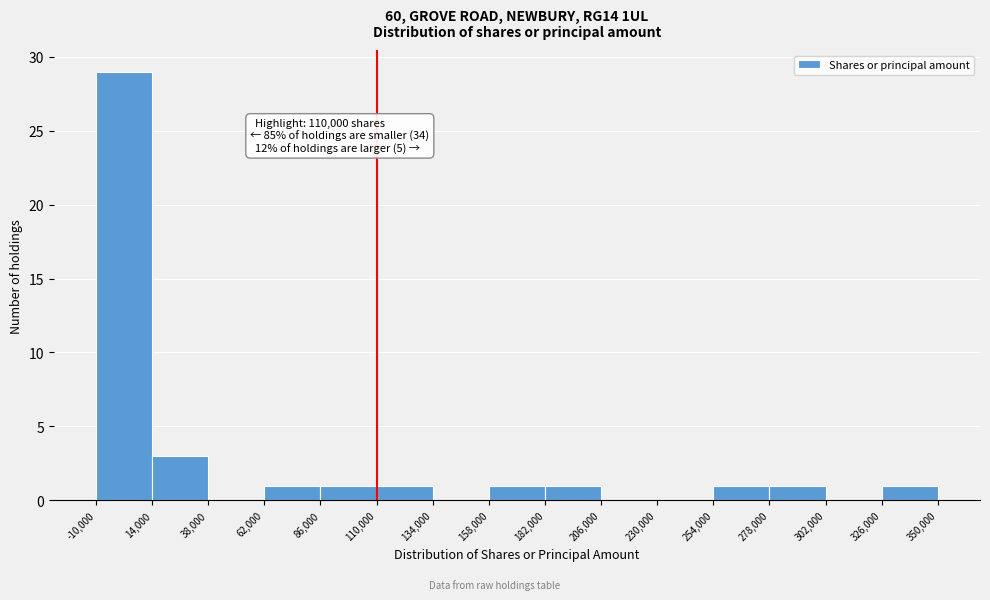

Which range on the x-axis has the tallest bar?

-10,000 to 14,000